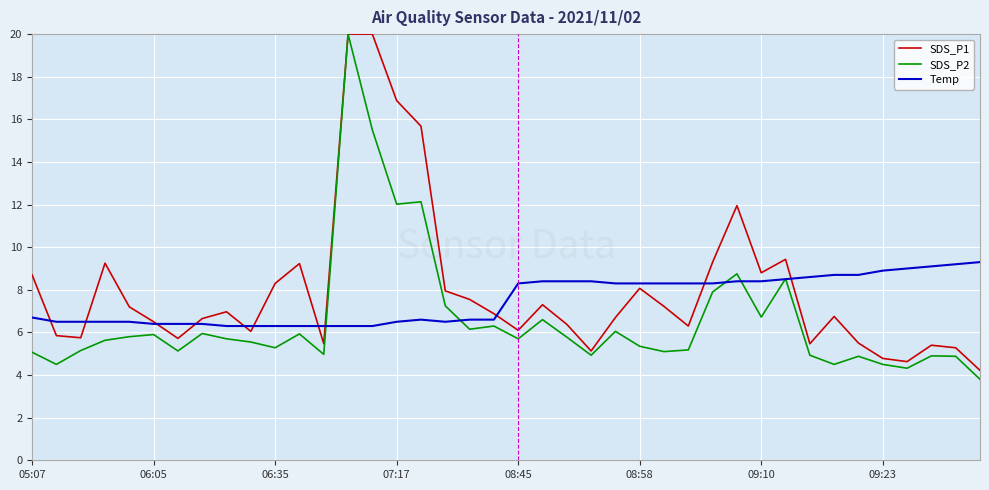

Count the number of data series in this chart.

3